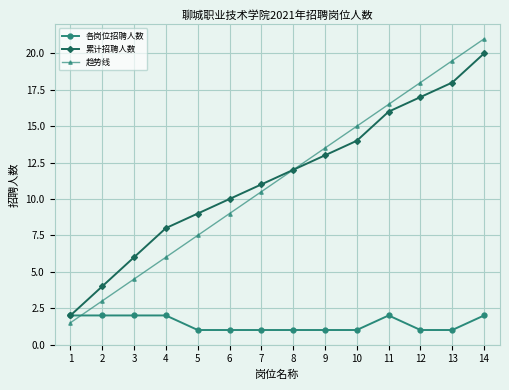

Reading left to right, list all the values displayed in this chart.

各岗位招聘人数: 1=2.0	2=2.0	3=2.0	4=2.0	5=1.0	6=1.0	7=1.0	8=1.0	9=1.0	10=1.0	11=2.0	12=1.0	13=1.0	14=2.0
累计招聘人数: 1=2.0	2=4.0	3=6.0	4=8.0	5=9.0	6=10.0	7=11.0	8=12.0	9=13.0	10=14.0	11=16.0	12=17.0	13=18.0	14=20.0
趋势线: 1=1.5	2=3.0	3=4.5	4=6.0	5=7.5	6=9.0	7=10.5	8=12.0	9=13.5	10=15.0	11=16.5	12=18.0	13=19.5	14=21.0